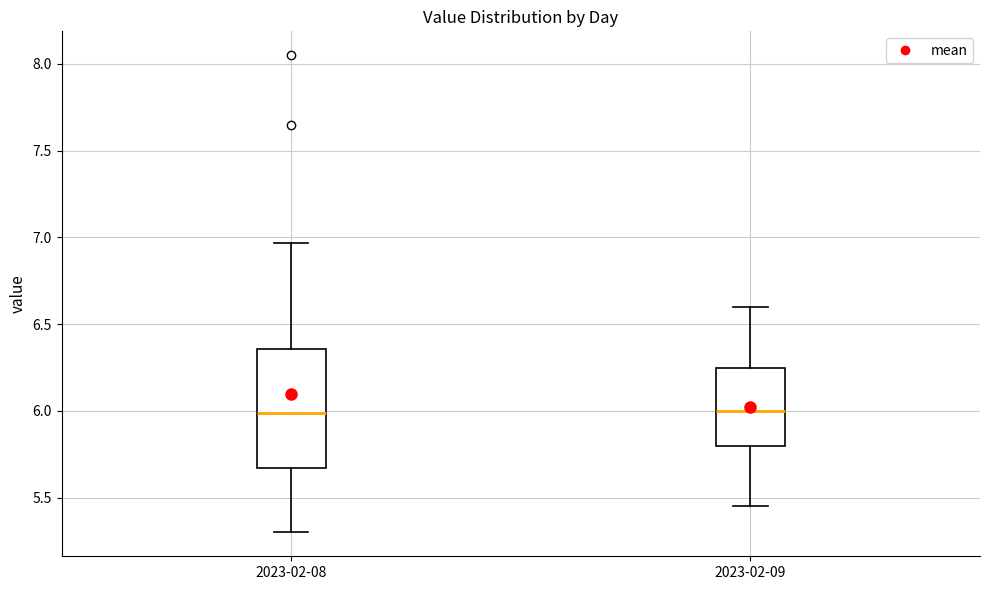

Where does the median line of the box for 2023-02-09 sit on the y-axis? The values are not printed on the chart, so give them approximately, as read against the axis.

6.00